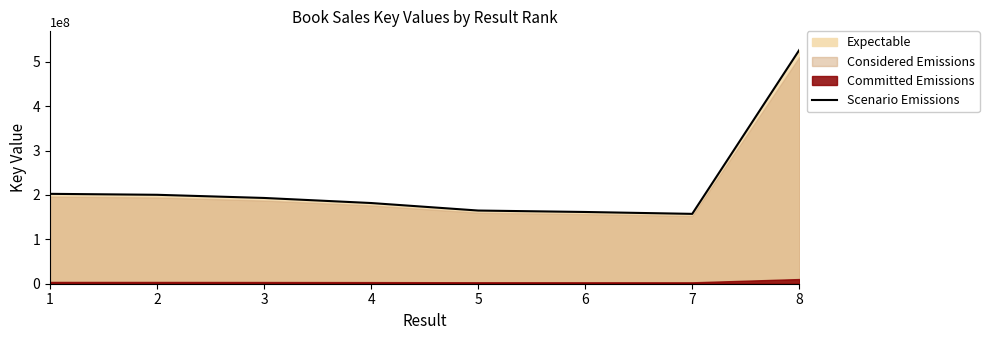

What is the value of the 2nd point from the left?

200457403